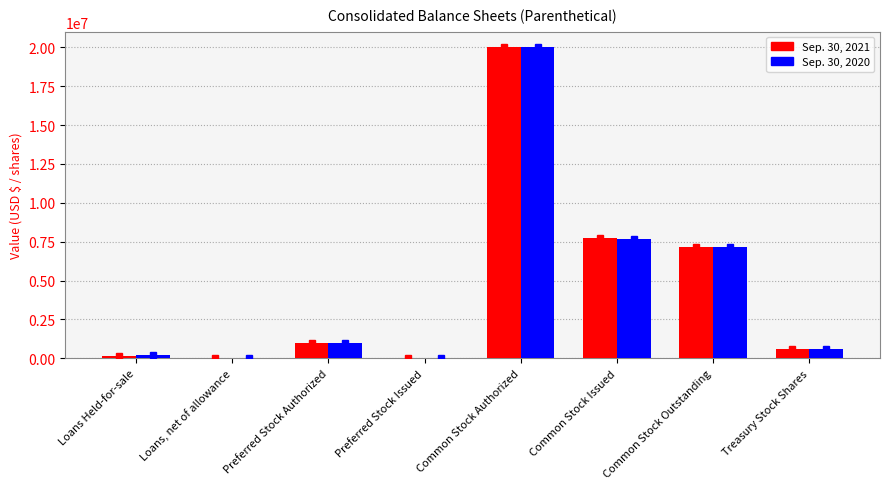

At which category is the sum across all series the highest?

Common Stock Authorized